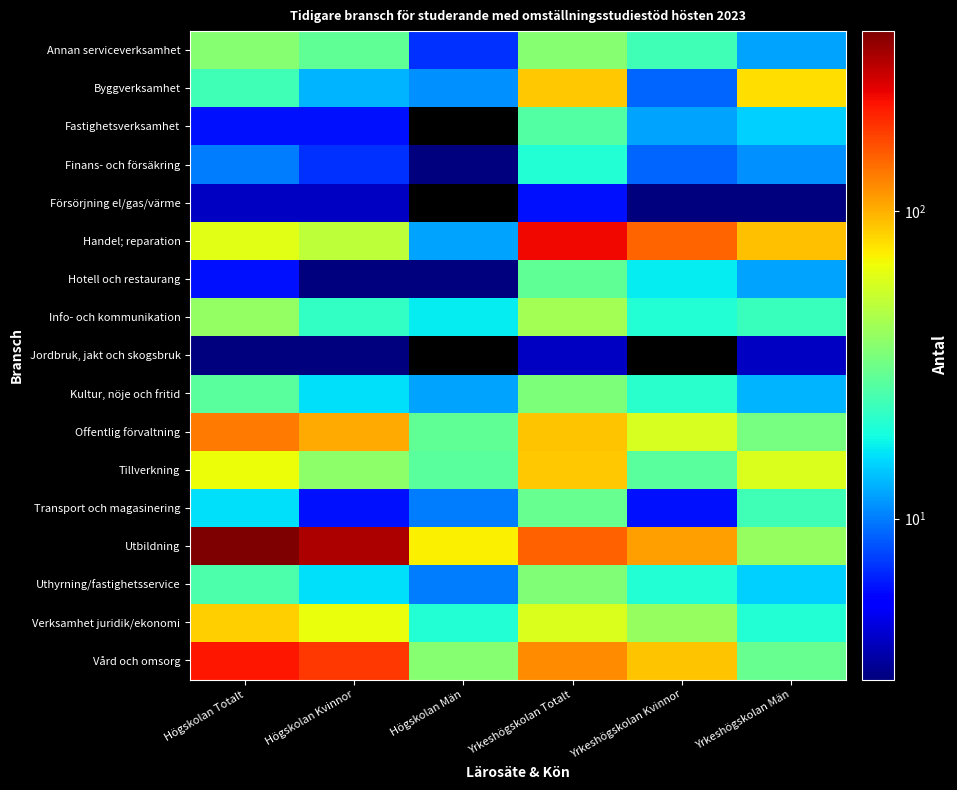

What is the average value of the Annan serviceverksamhet series?

24